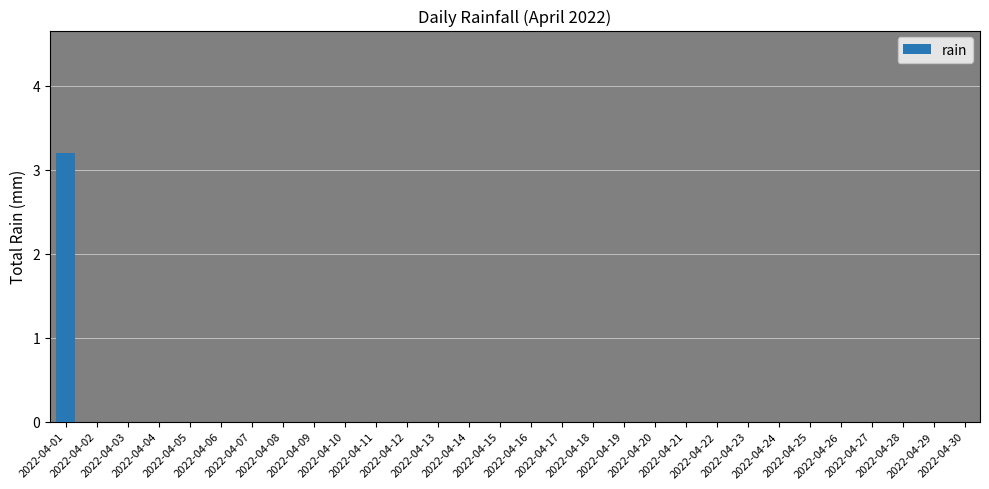

What is the sum of all values?

3.2